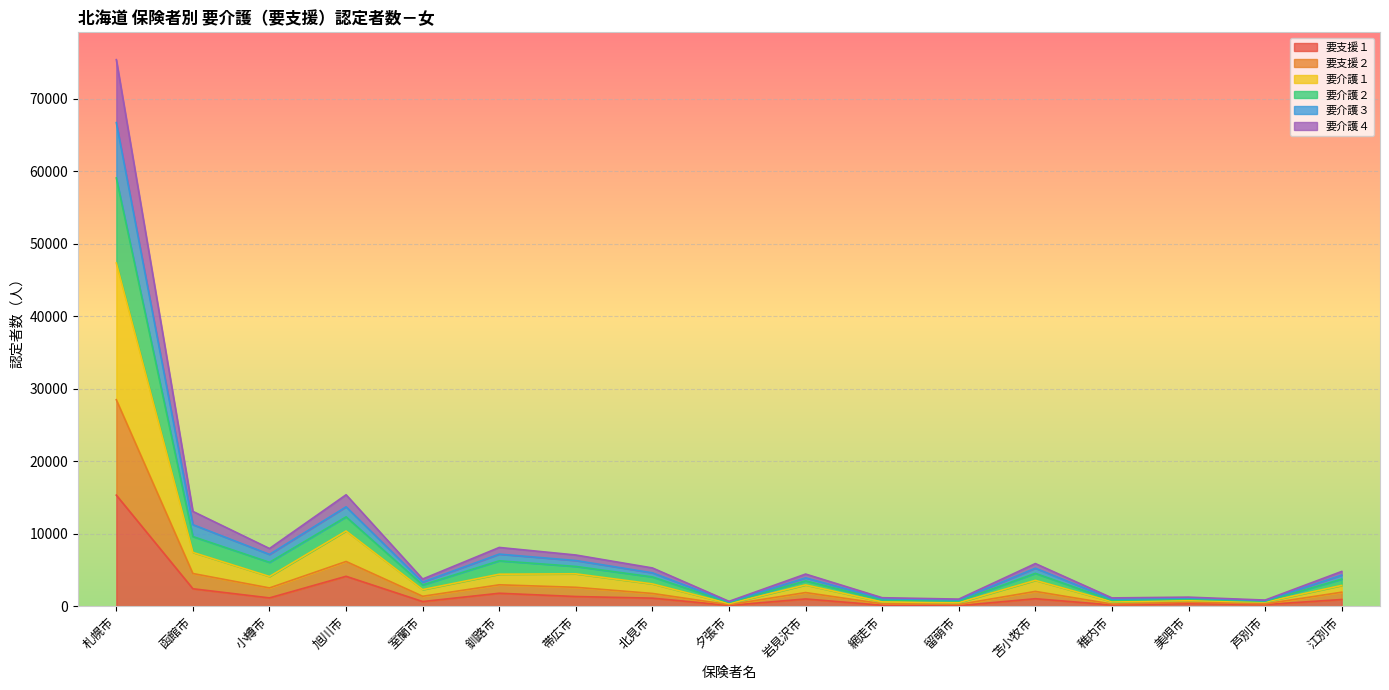

What is the maximum value shown in the chart?

75363